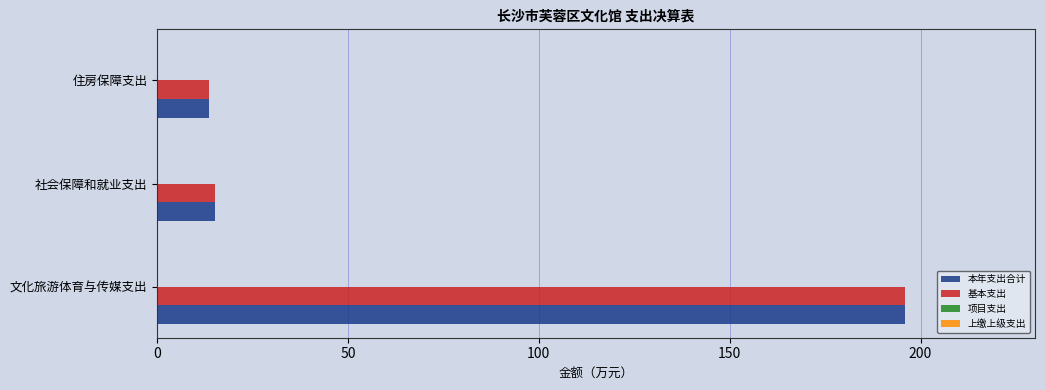

What is the lowest value of the 本年支出合计 series?

13.4